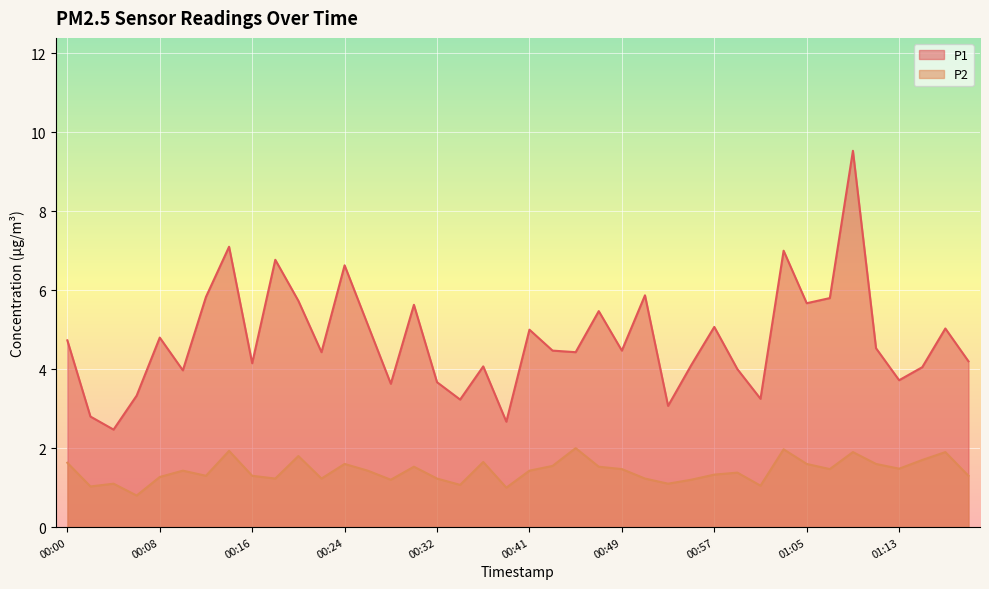

What is the total value across all series at 00:02?

3.8